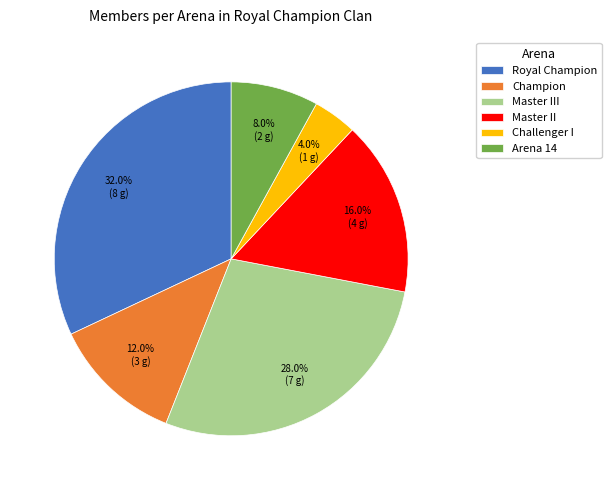

What percentage is the Arena 14 slice, to the nearest percent?

8%